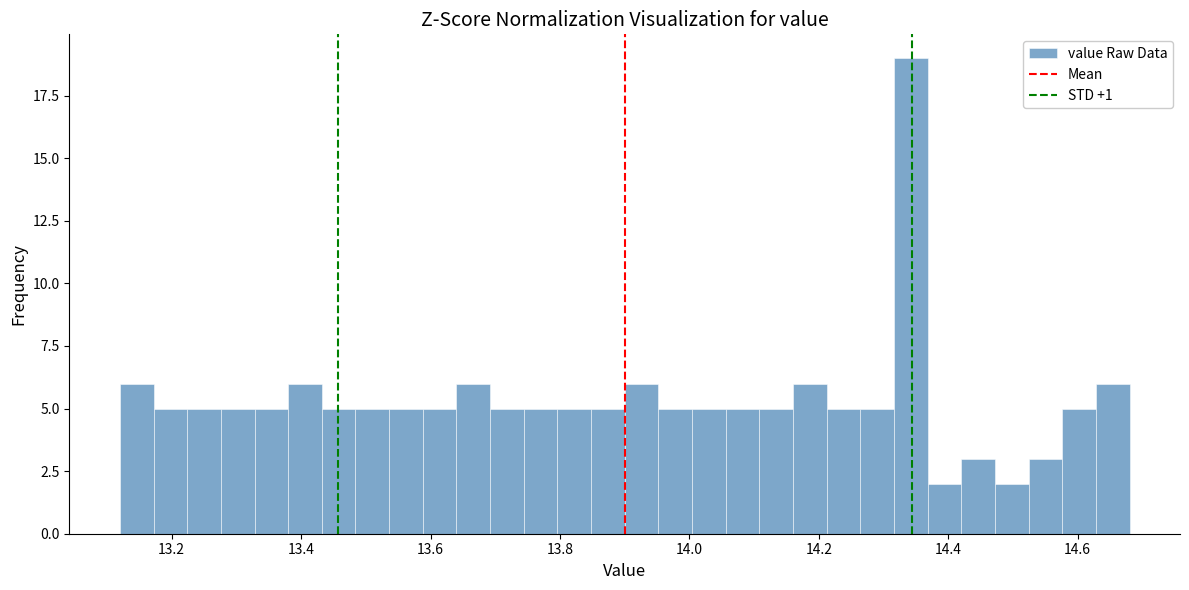

Around what value on the x-axis is the tallest bar? Give the approximate position of its centre, as read against the axis.

14.34